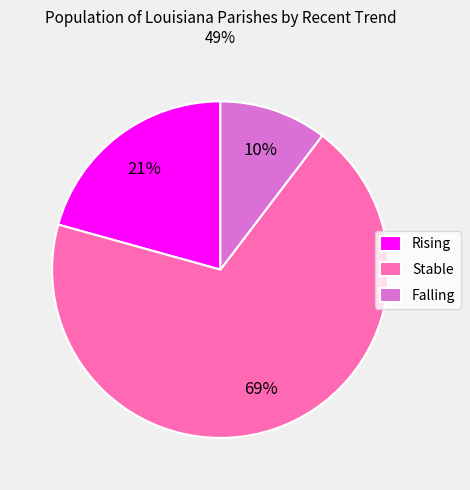

Does any single category account for the majority?

Yes